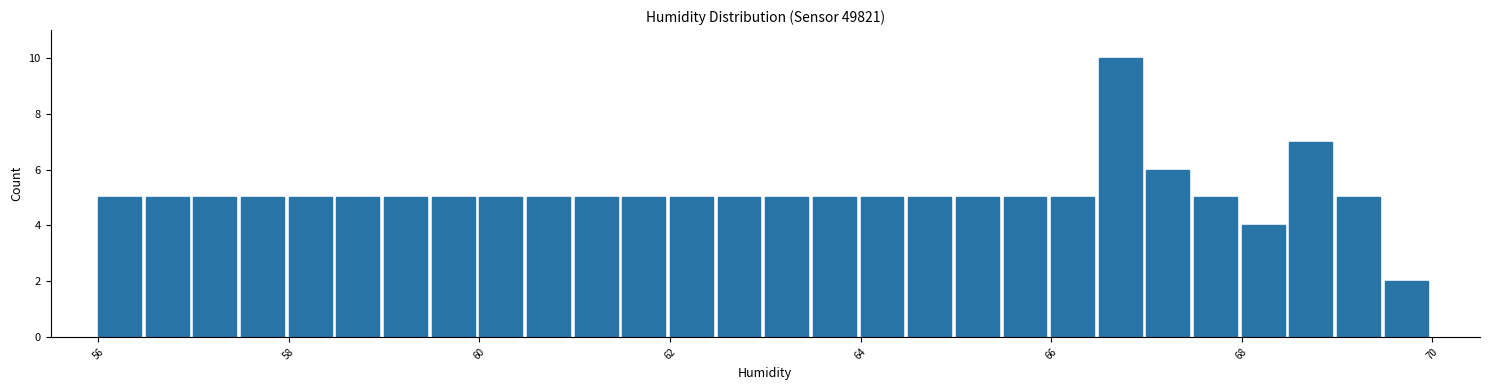

Around what value on the x-axis is the tallest bar? Give the approximate position of its centre, as read against the axis.

66.8